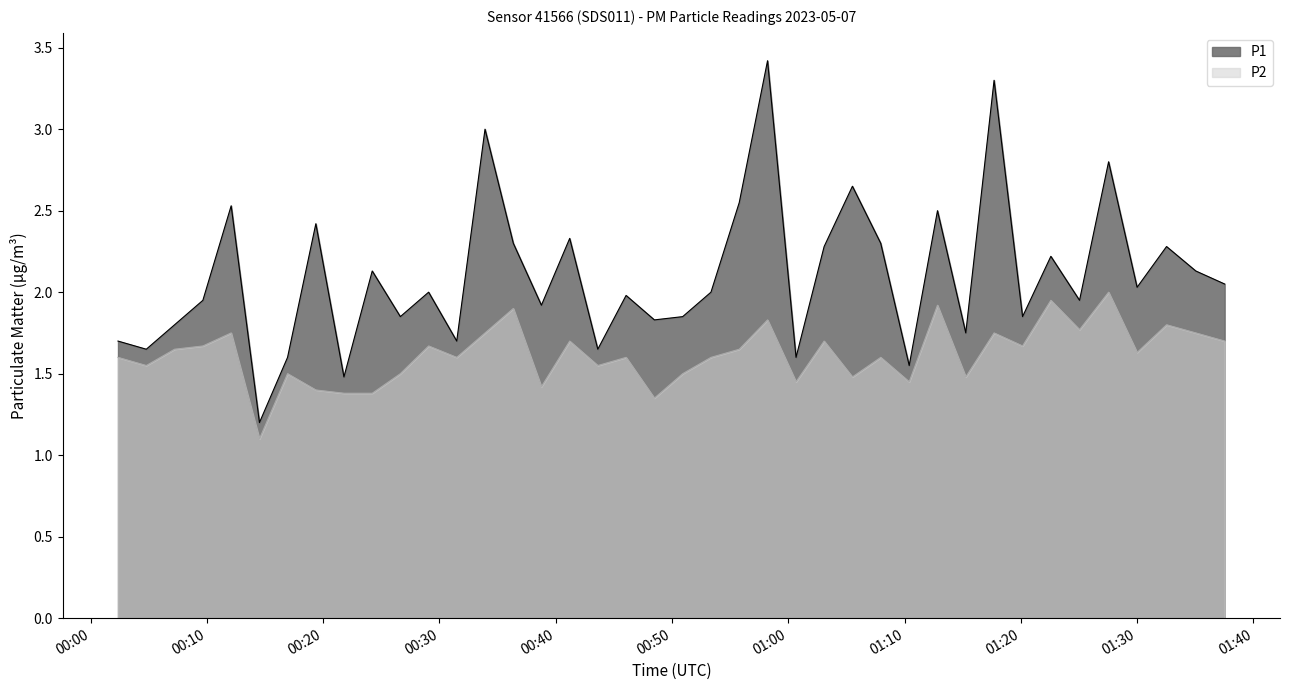

What is the greatest value displayed?

3.4